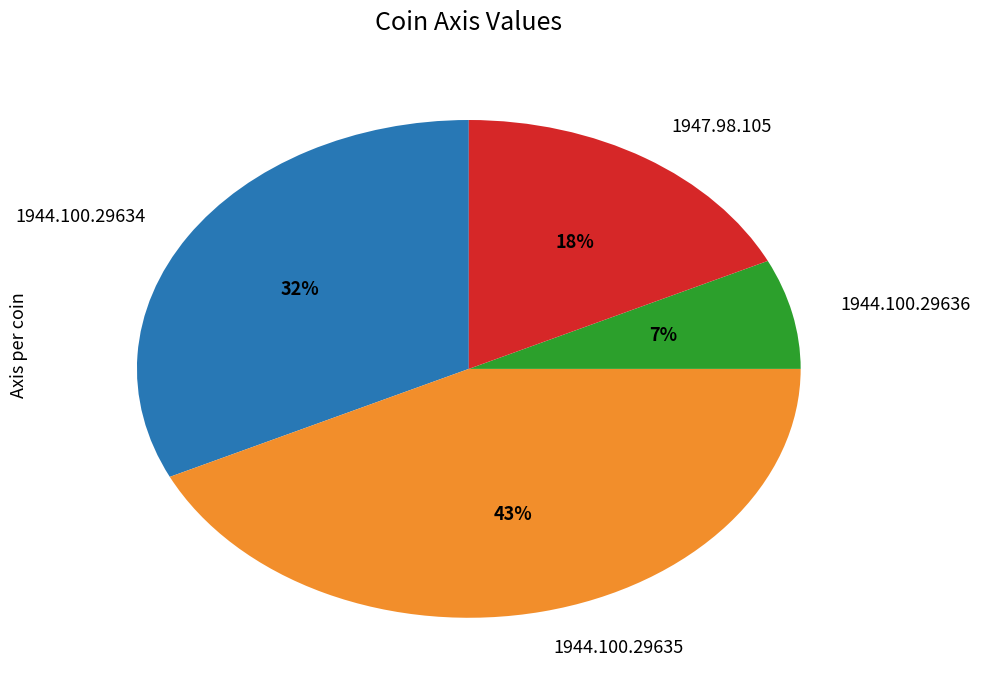

How many slices are in this pie chart?

4